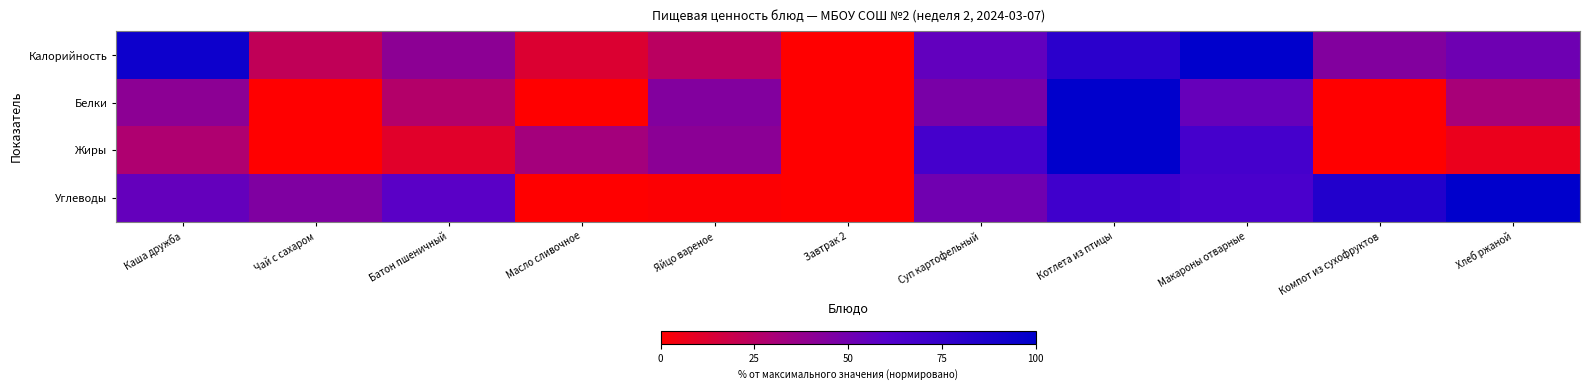

Between Батон пшеничный and Макароны отварные, which is larger?

Макароны отварные